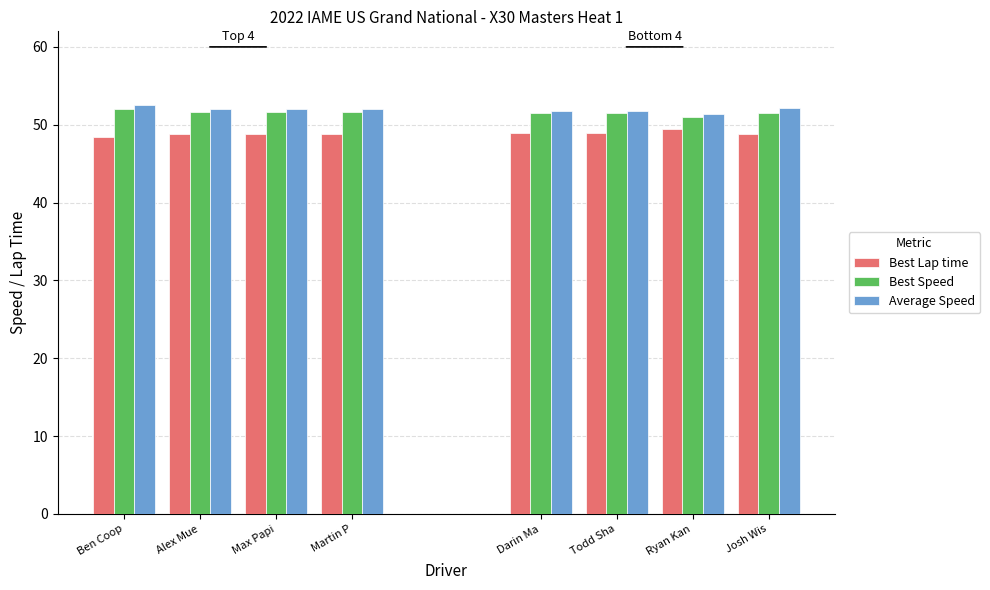

What is the difference between the maximum and minimum values in the Average Speed series?

1.1